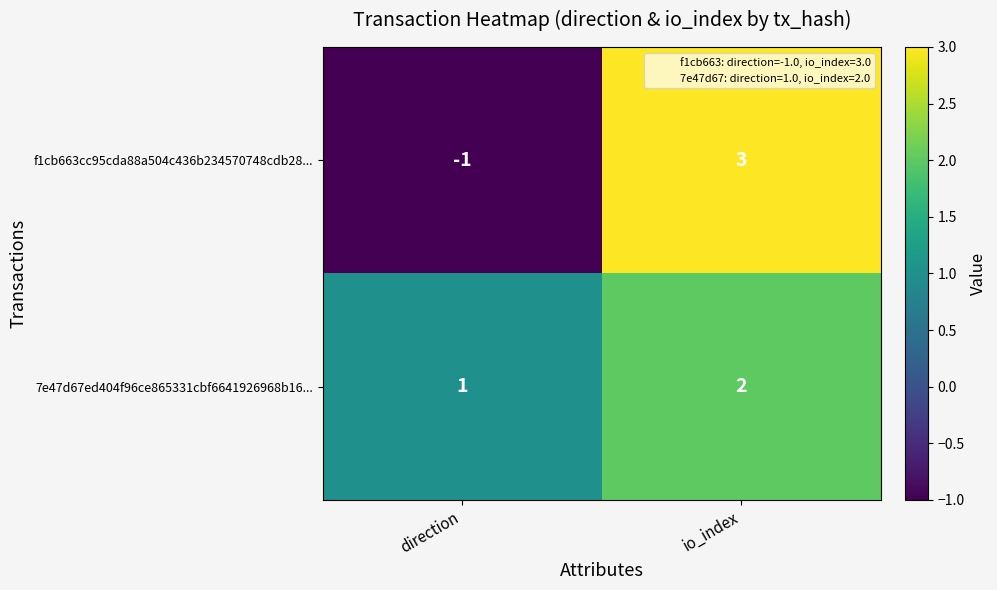

Which series has the widest spread of values?

f1cb663cc95cda88a504c436b234570748cdb28...